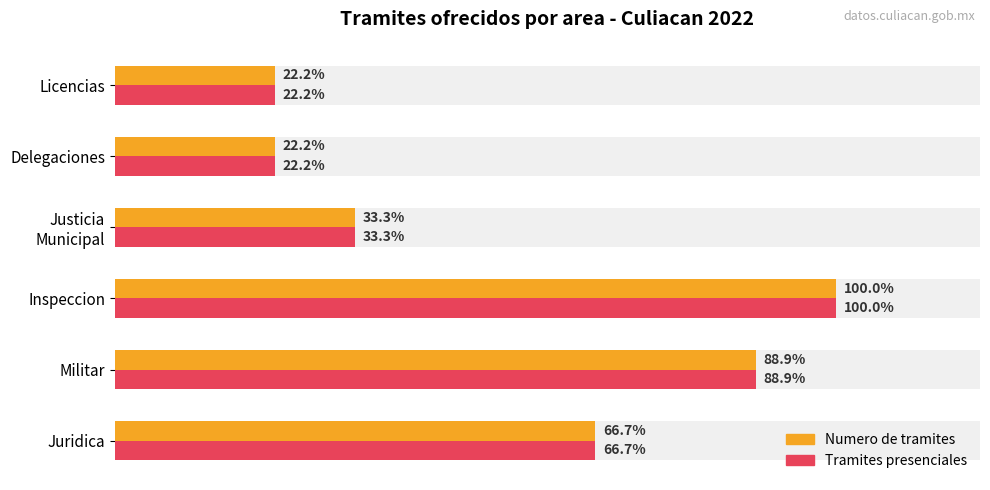

Reading right to left, extract all data points from this chart.

Numero de tramites: 2	2	3	9	8	6
Tramites presenciales: 2	2	3	9	8	6